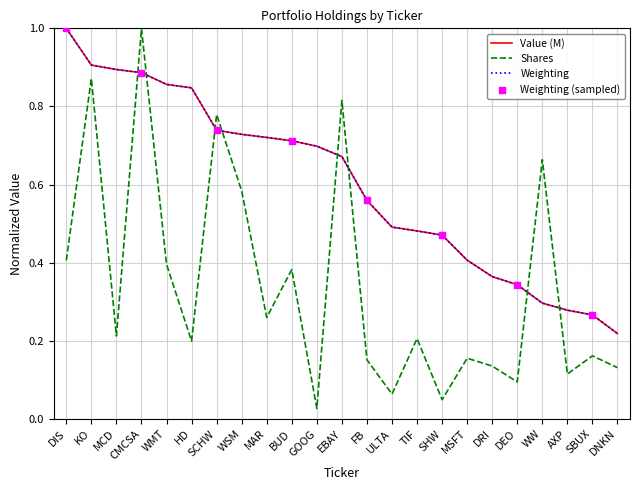

Is it true that Value (M) equals 0.1 at DRI?

False